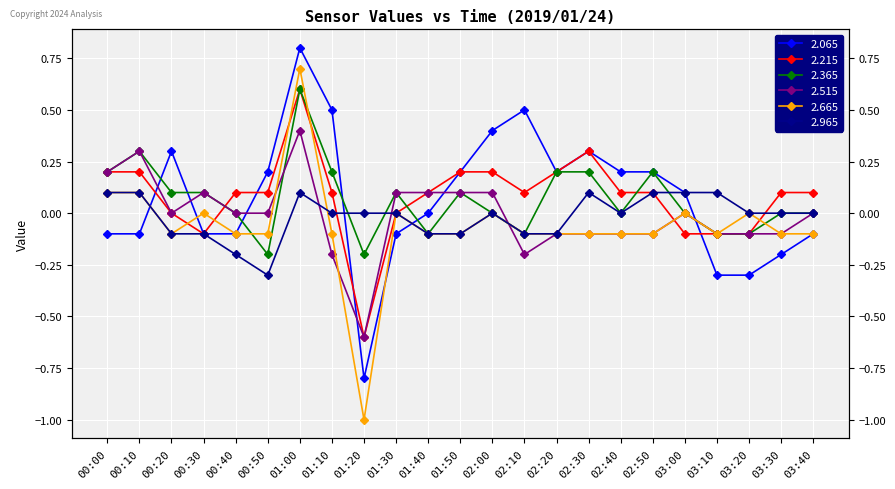

Which series ends up on top after the final intersection of 2.365 and 2.965?

2.965